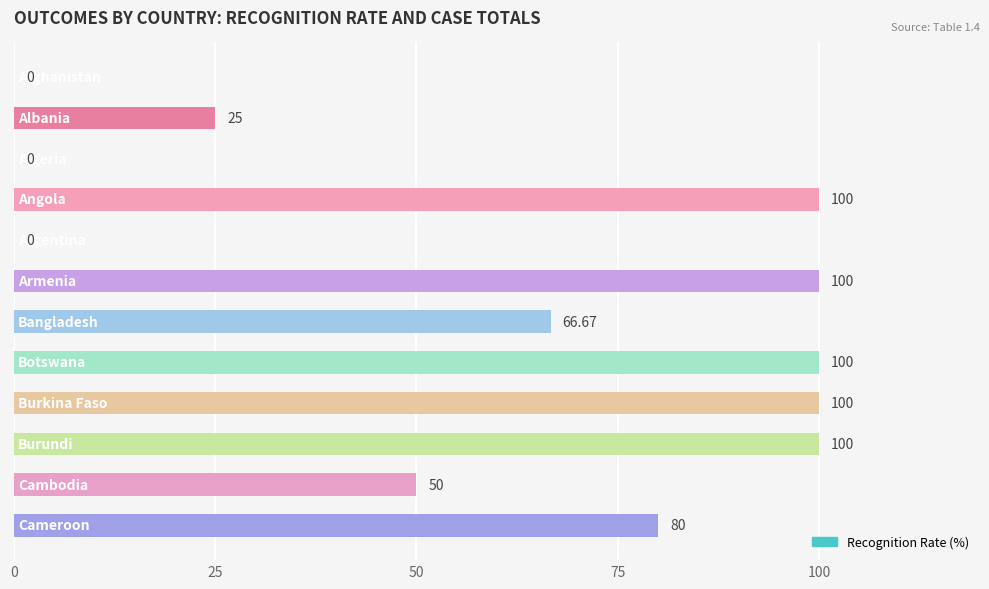

How many distinct data groups are displayed?

1